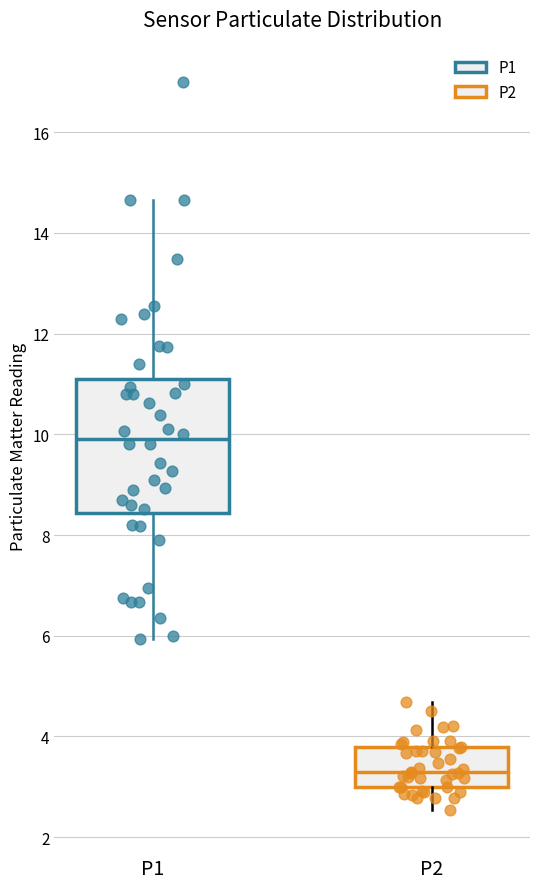

Reading left to right, read every box against the y-axis: the position of its median line, the range the box covers, and the ends of its whiskers. The values are not printed on the chart, so give them approximately, as read against the axis.

P1: median 10.0, box 8.4 to 11.2, whiskers 6.0 to 14.6
P2: median 3.2, box 3.0 to 3.8, whiskers 2.6 to 4.6